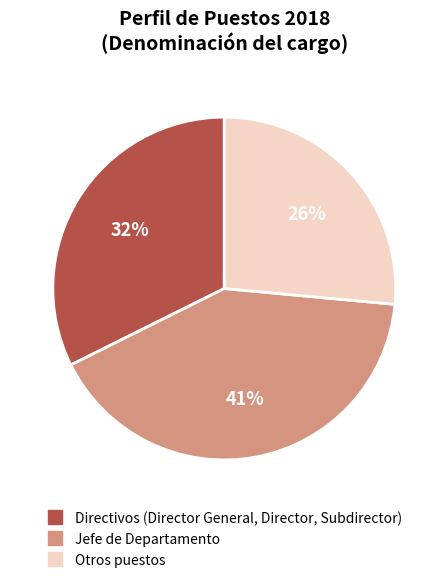

To the nearest percent, what is the average slice percentage?

33%